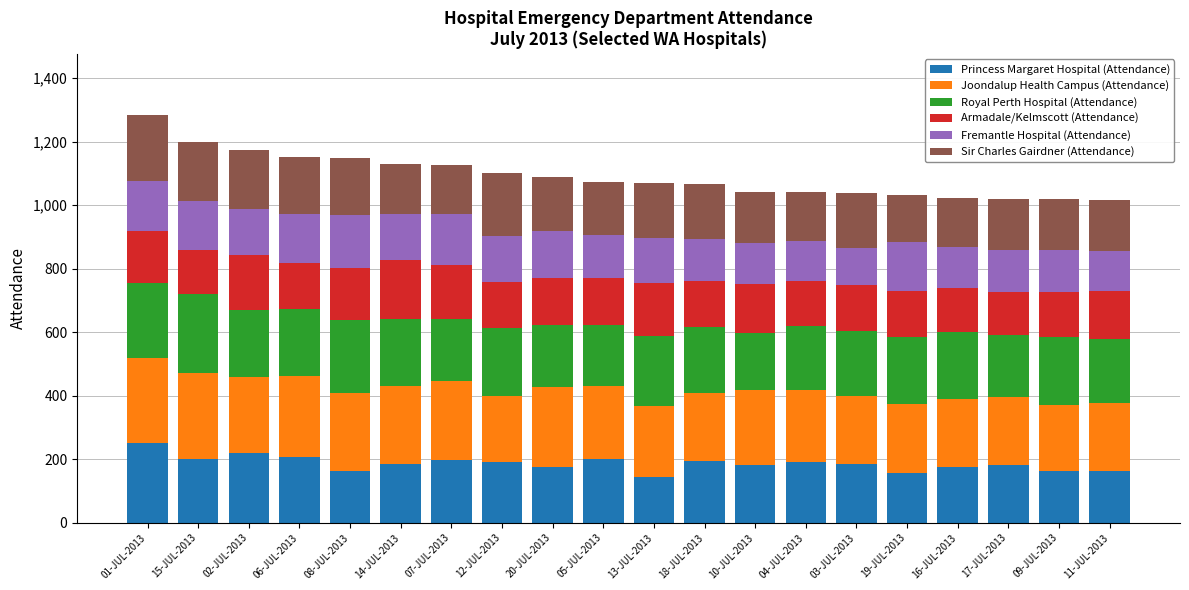

The Princess Margaret Hospital (Attendance) series shows 56 at 17-JUL-2013. True or false?

False